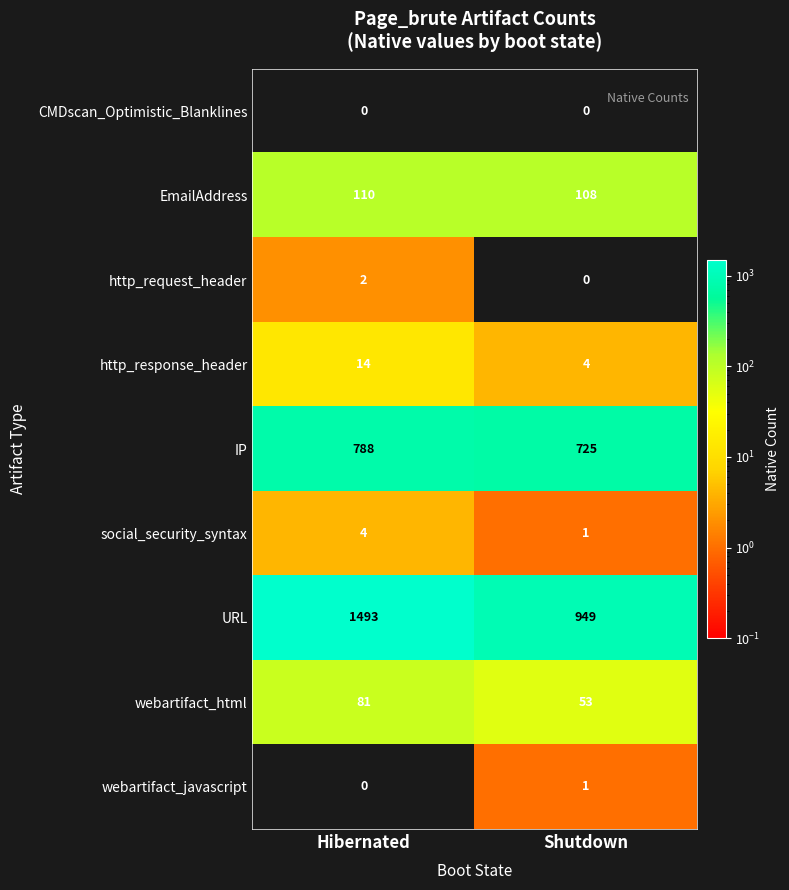

What is the spread (max minus min) of values at Hibernated?

1493